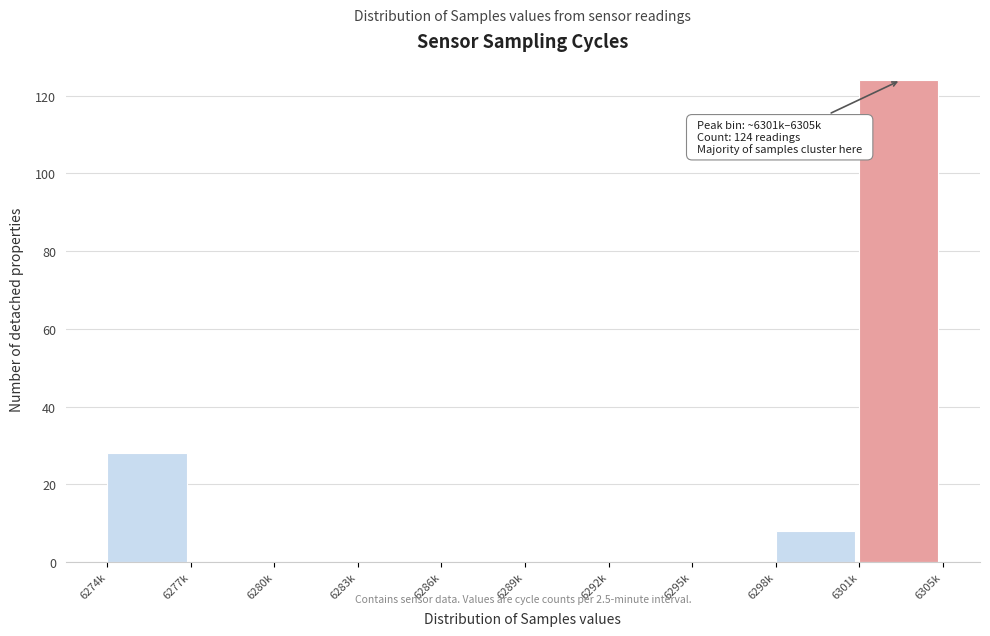

Reading left to right, what are all the values shown in this chart?

6274k=28	6277k=0	6280k=0	6283k=0	6286k=0	6289k=0	6292k=0	6295k=0	6298k=8	6301k=124